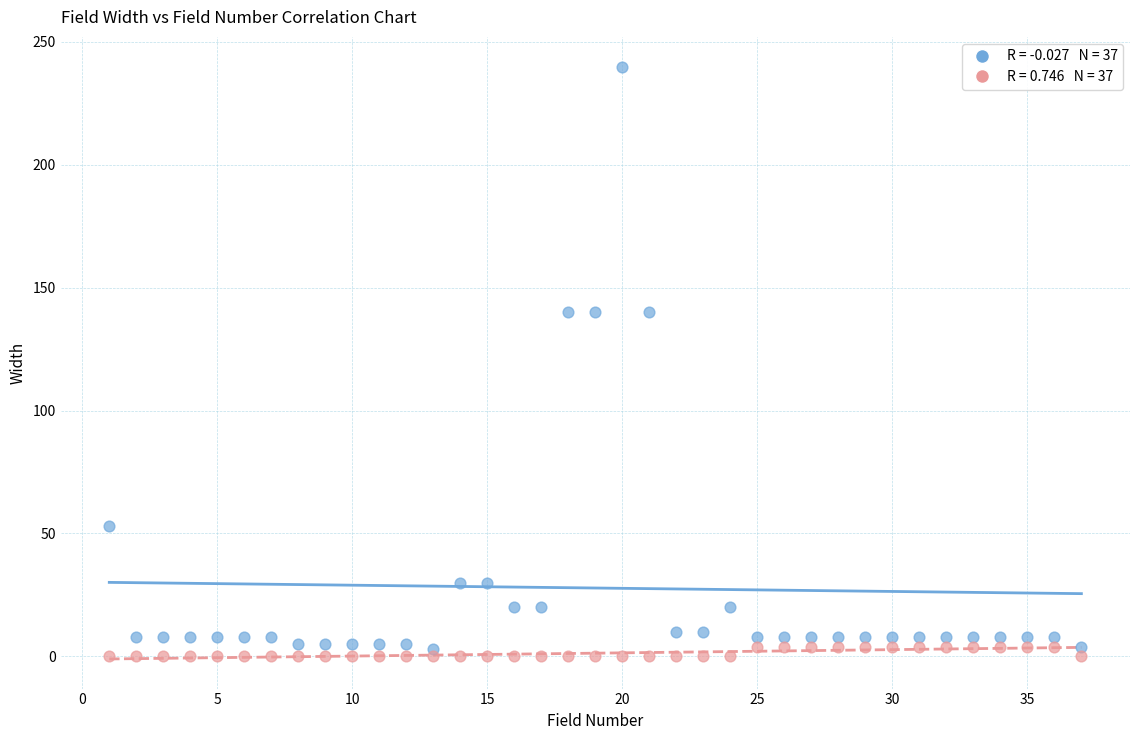

Across all data points, what is the range of X values (max minus min)?

36